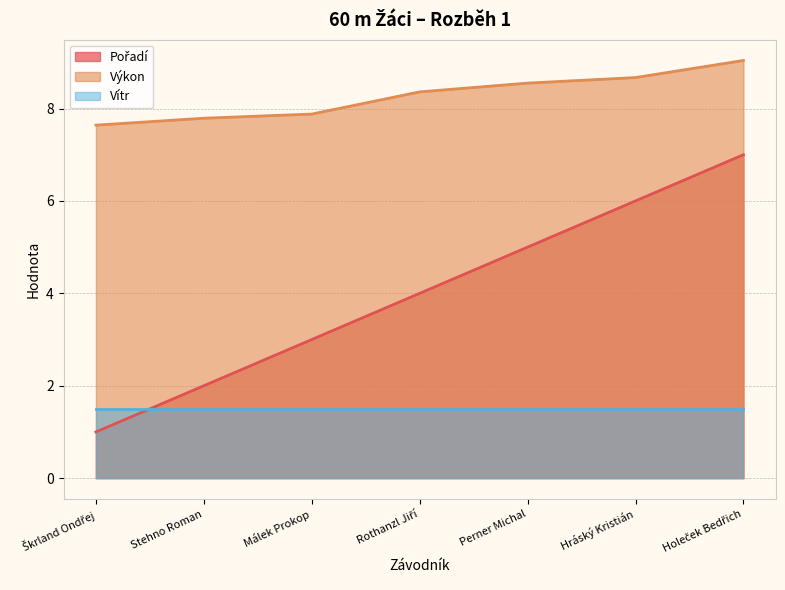

What is the value of the Pořadí point at the 5th from the left?

5.0